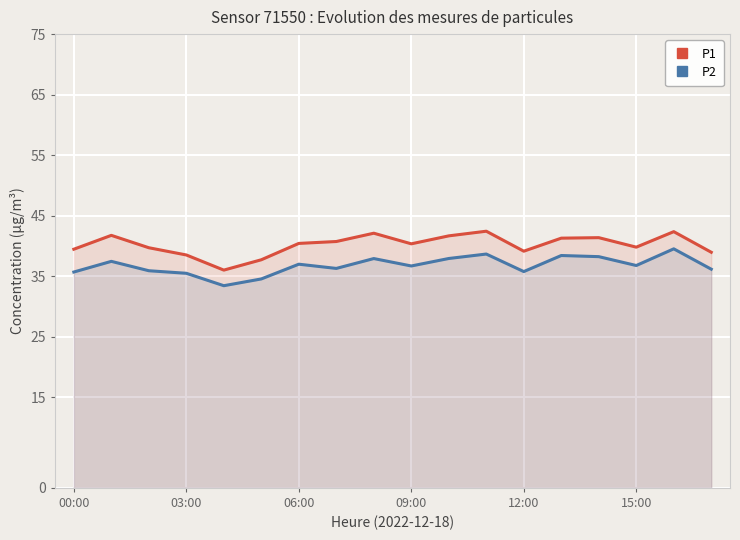

What is the approximate value of P1 at 06:00?

40.4